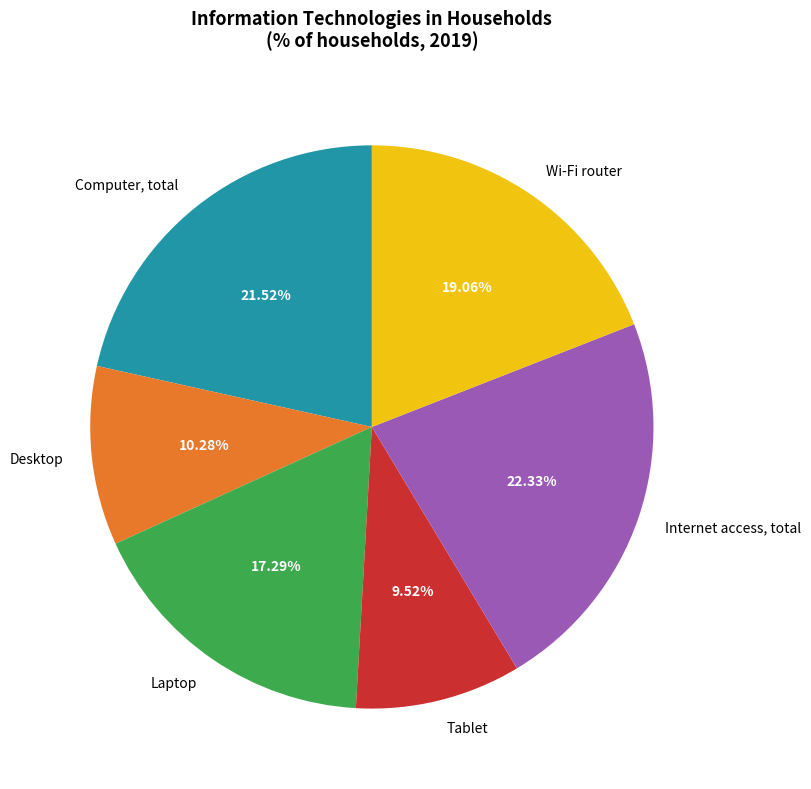

Rank the categories by value from highest to lowest.

Internet access, total, Computer, total, Wi-Fi router, Laptop, Desktop, Tablet